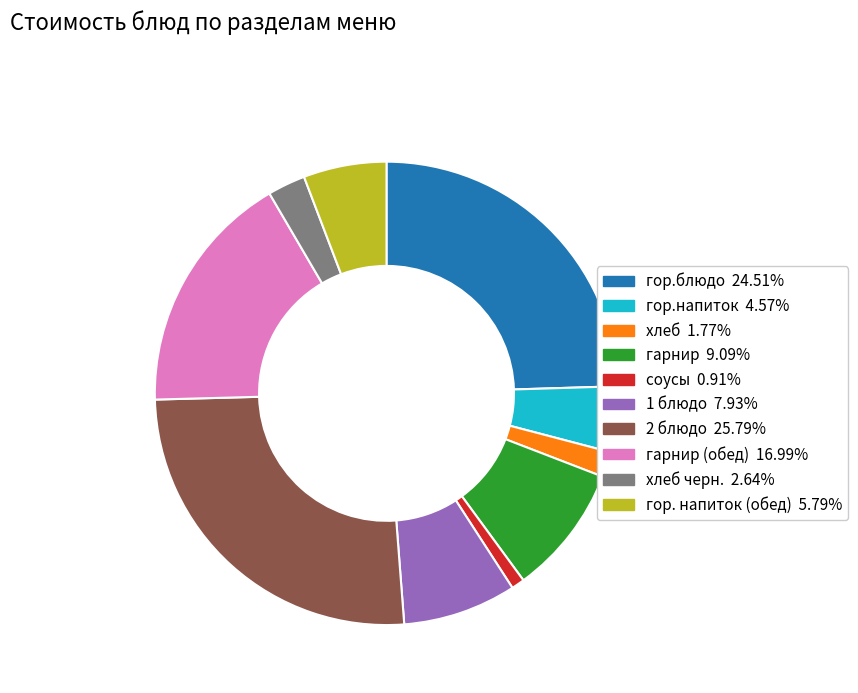

Is there a majority slice in this chart?

No